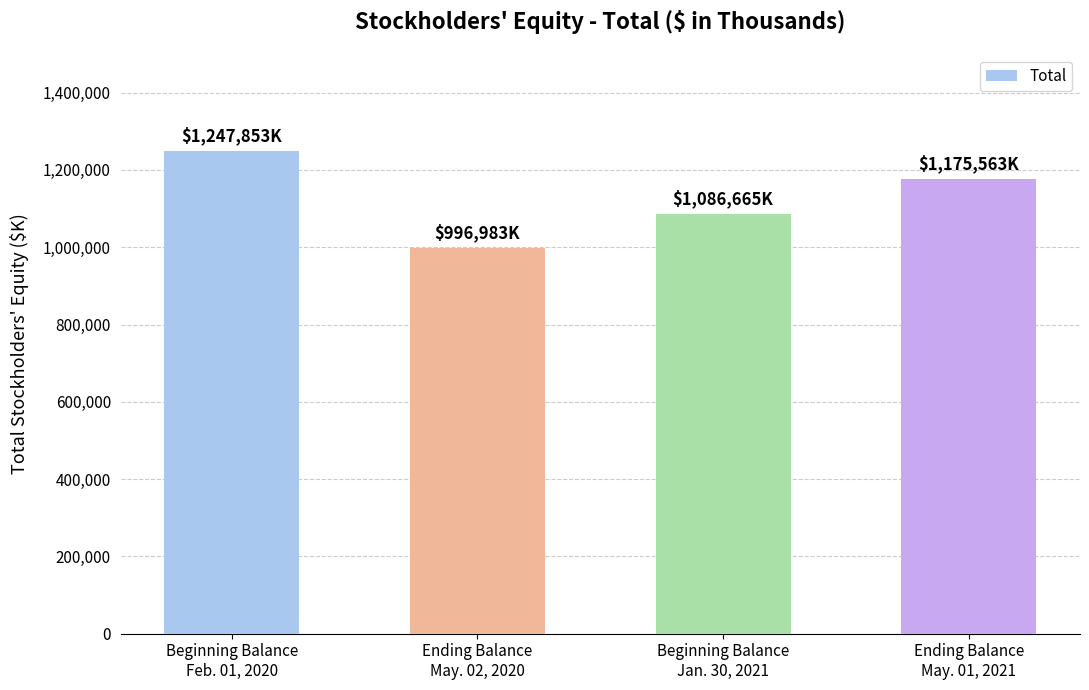

What is the average value?

1126766